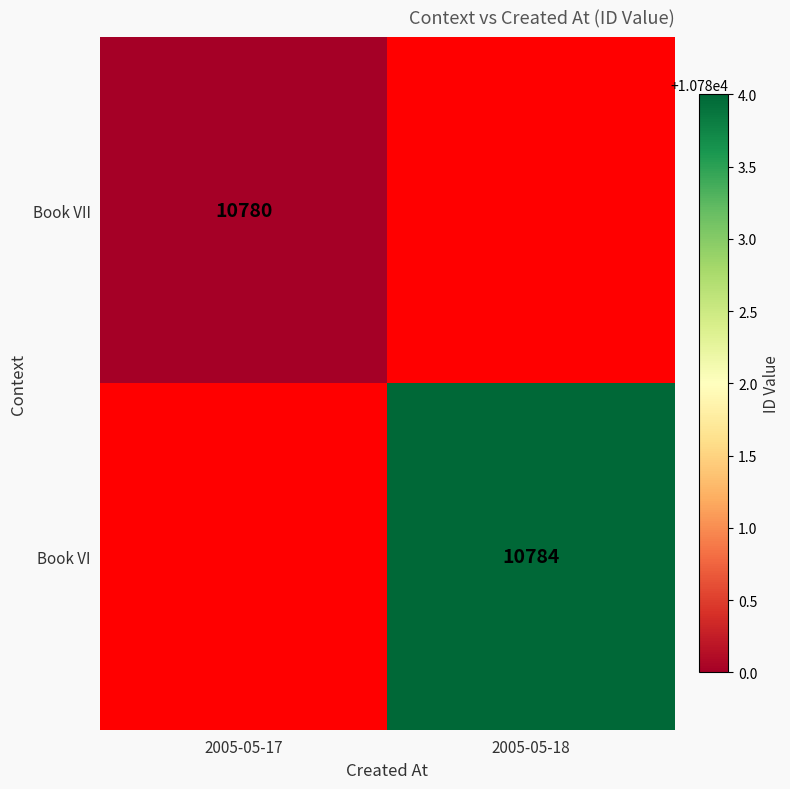

The value of Book VI at 2005-05-18 is 10784. True or false?

True